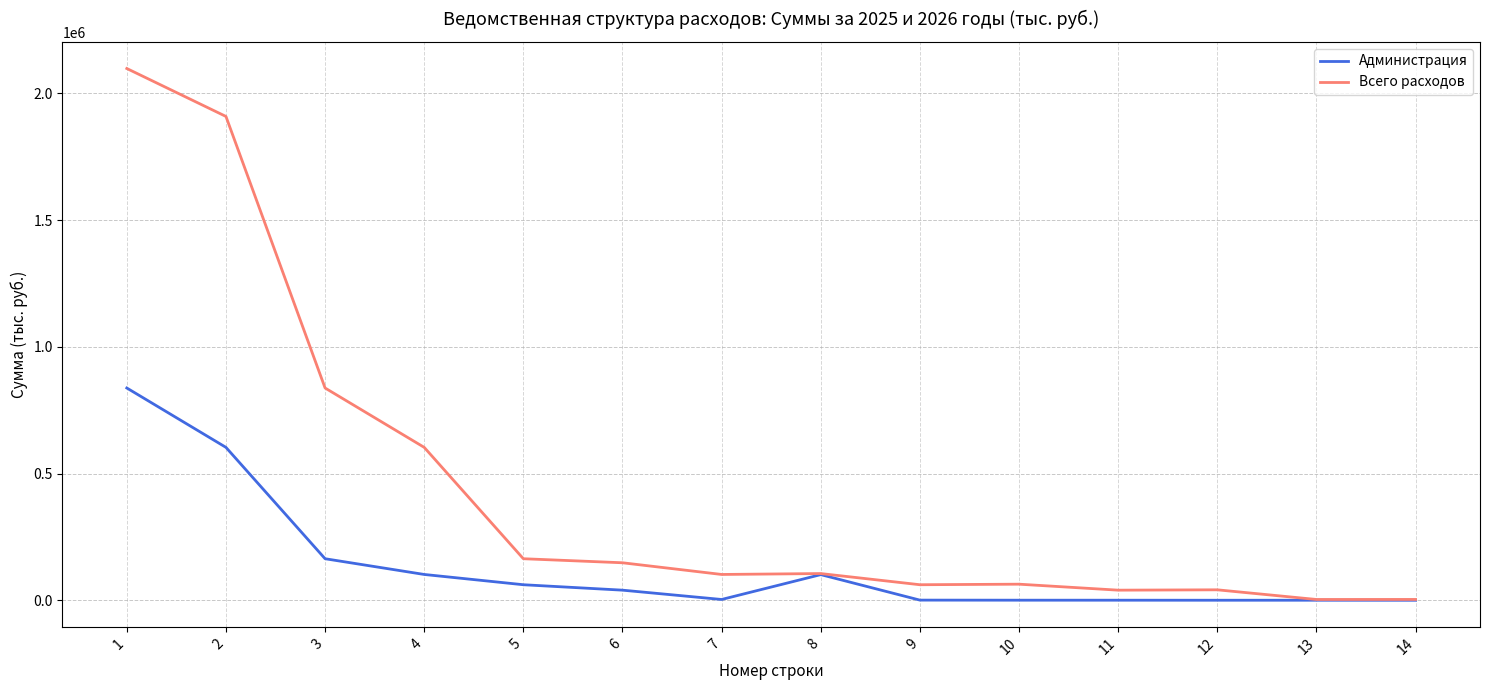

What is the highest value of the Администрация series?

837369.5